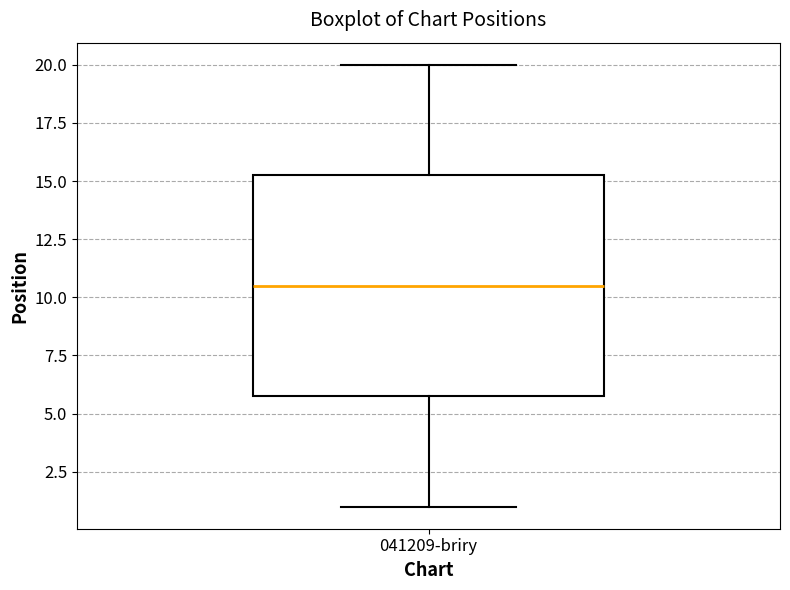

Where is the lower edge of the box for 041209-briry on the y-axis? The values are not printed on the chart, so give them approximately, as read against the axis.

6.0